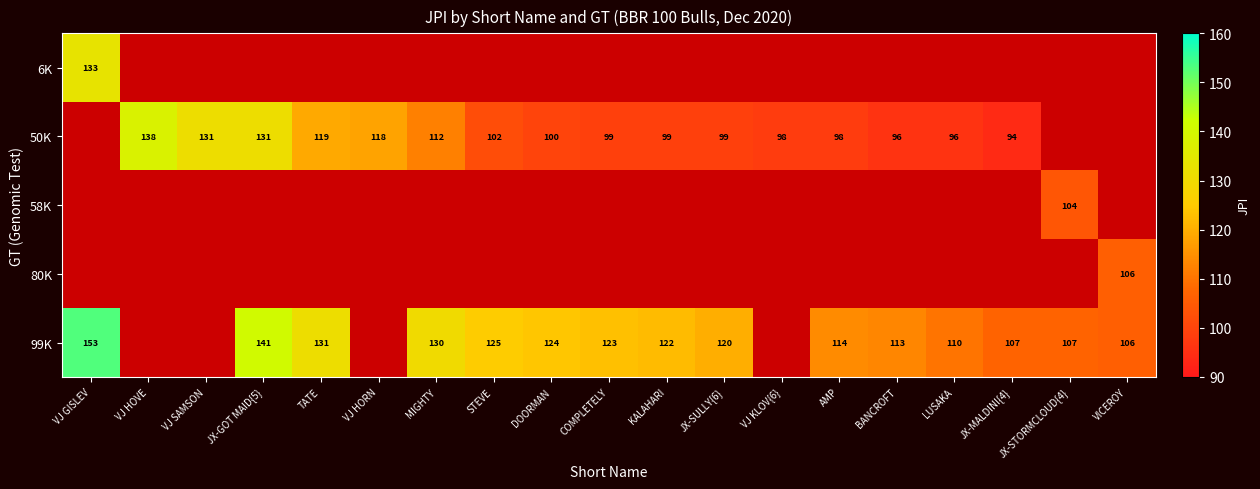

Rank the series at COMPLETELY from highest to lowest value.

99K, 50K, 6K, 58K, 80K